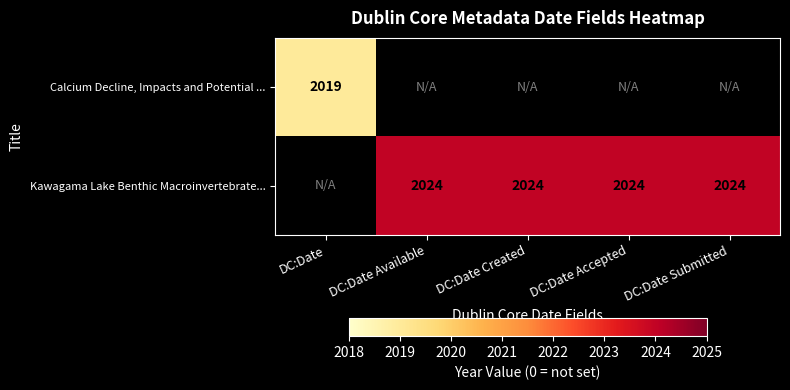

Is the value of Calcium Decline, Impacts and Potential ... at DC:Date greater than the value of Kawagama Lake Benthic Macroinvertebrate... at DC:Date Created?

No